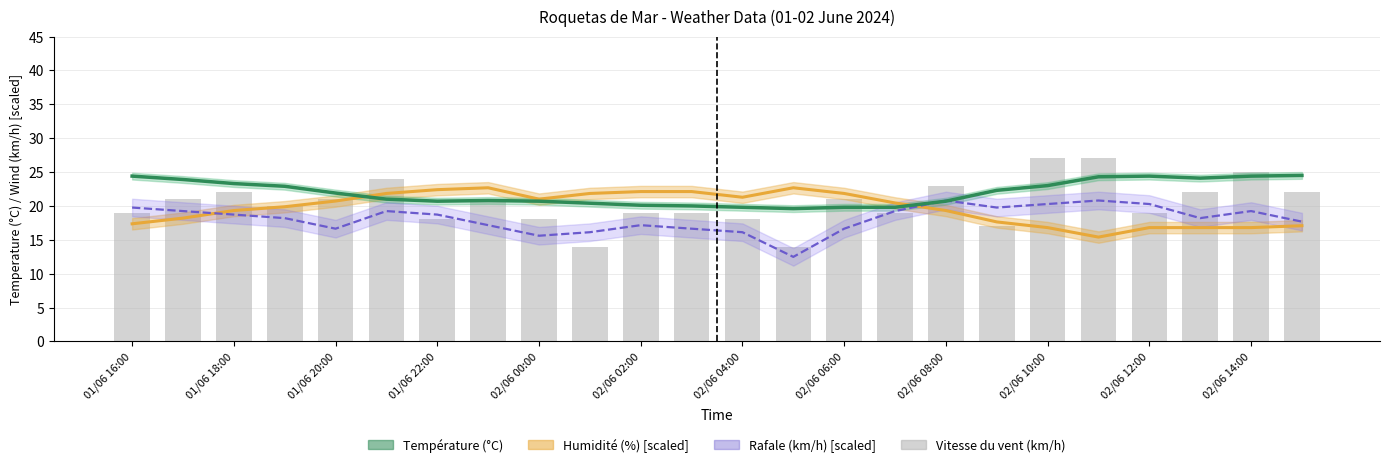

What are all the series names shown in the legend?

Humidité (%) [scaled], Température (°C), Rafale (km/h) [scaled], Vitesse du vent (km/h)